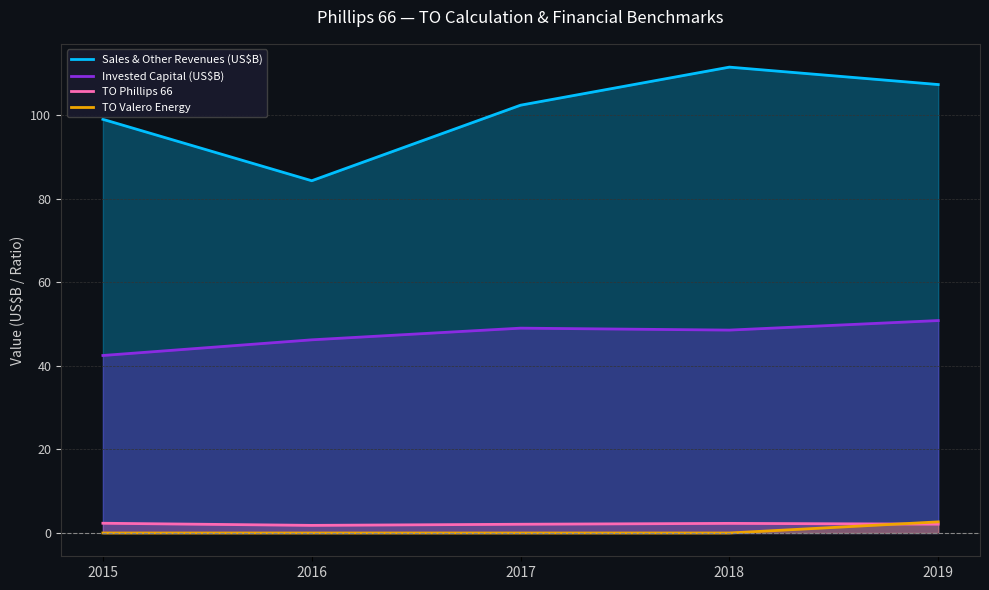

In Sales & Other Revenues (US$B), how many points are lower than both neighbors (excluding endpoints)?

1